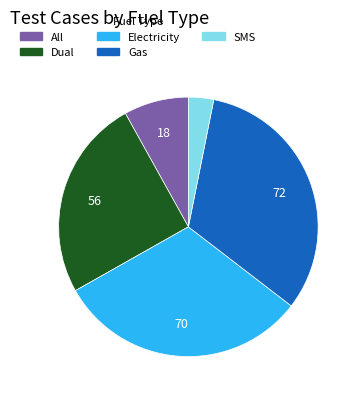

Is it true that Dual is 17% of the pie?

False